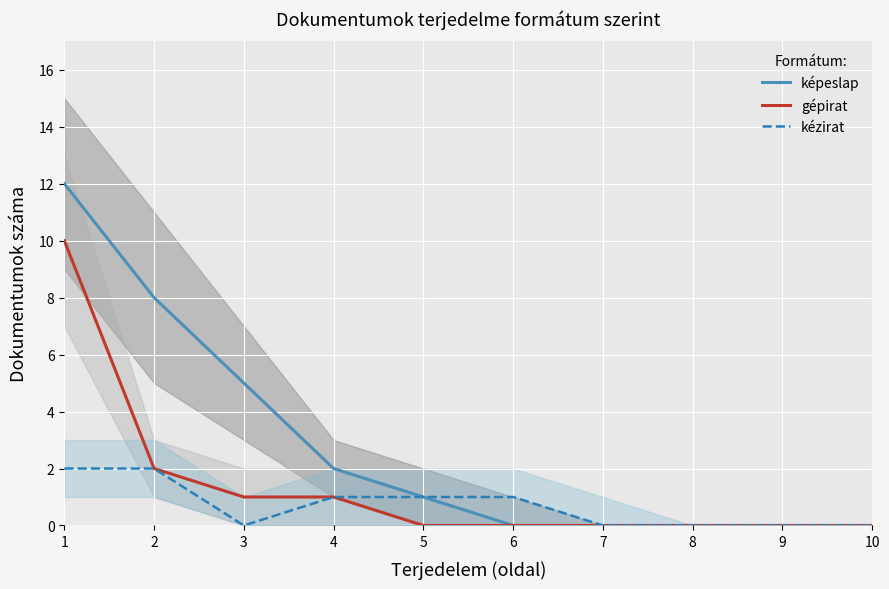

At which category does kézirat reach its first local valley?

3